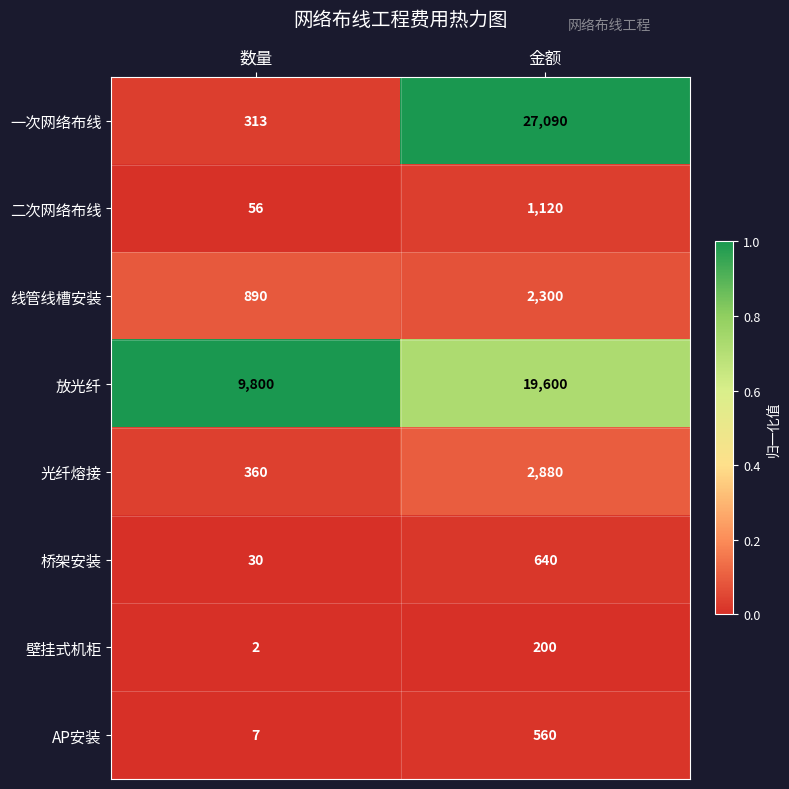

How many data points does each series have?

2